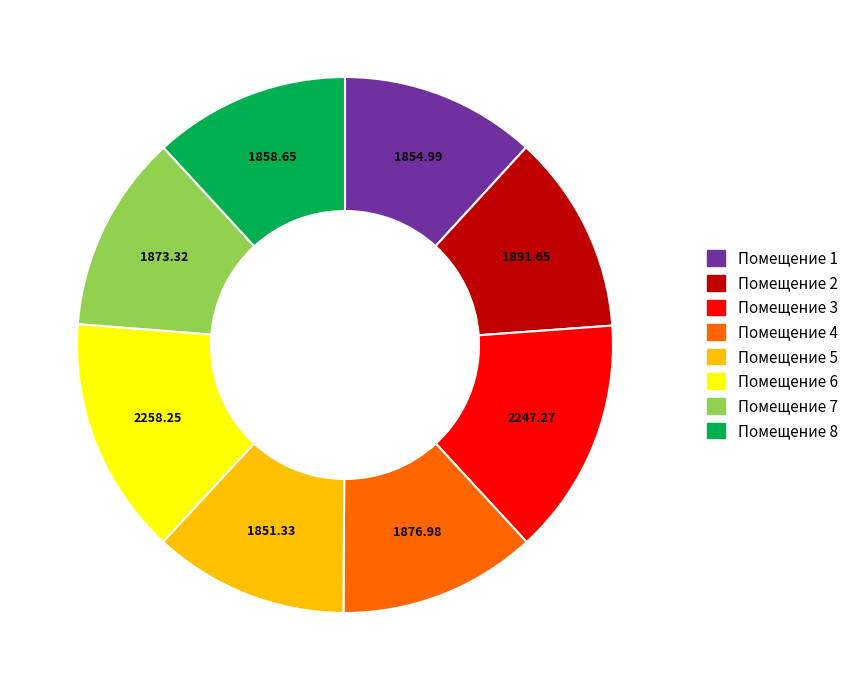

Is there a majority slice in this chart?

No